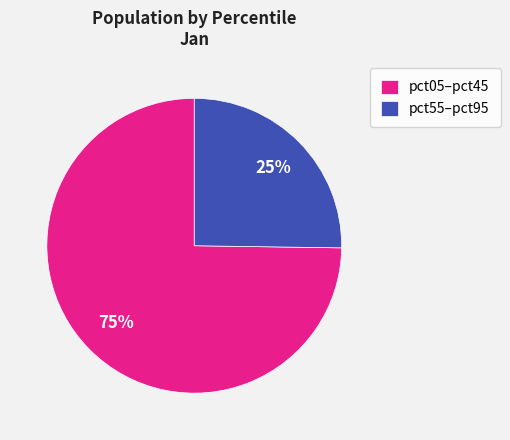

Is there a majority slice in this chart?

Yes